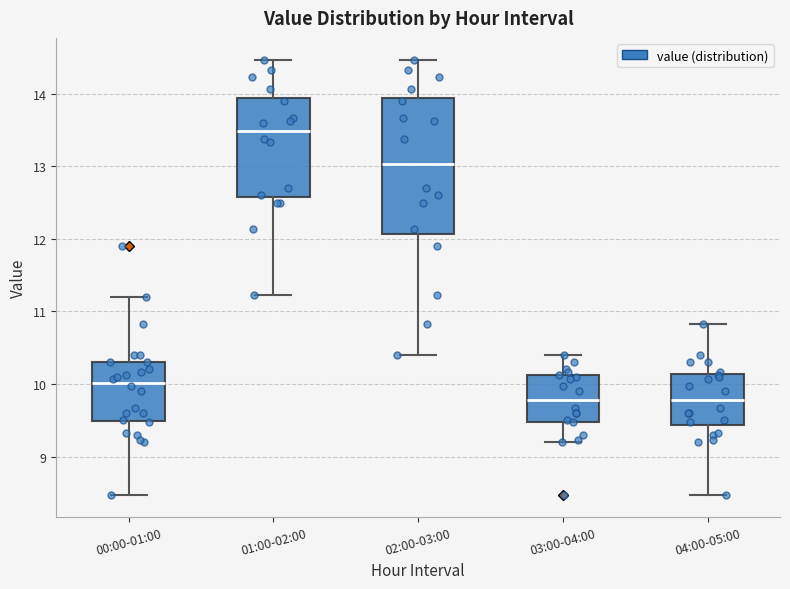

Reading left to right, read every box against the y-axis: the position of its median line, the range the box covers, and the ends of its whiskers. The values are not printed on the chart, so give them approximately, as read against the axis.

00:00-01:00: median 10.0, box 9.5 to 10.3, whiskers 8.5 to 11.2
01:00-02:00: median 13.5, box 12.6 to 13.9, whiskers 11.2 to 14.5
02:00-03:00: median 13.0, box 12.1 to 13.9, whiskers 10.4 to 14.5
03:00-04:00: median 9.8, box 9.5 to 10.1, whiskers 9.2 to 10.4
04:00-05:00: median 9.8, box 9.4 to 10.1, whiskers 8.5 to 10.8